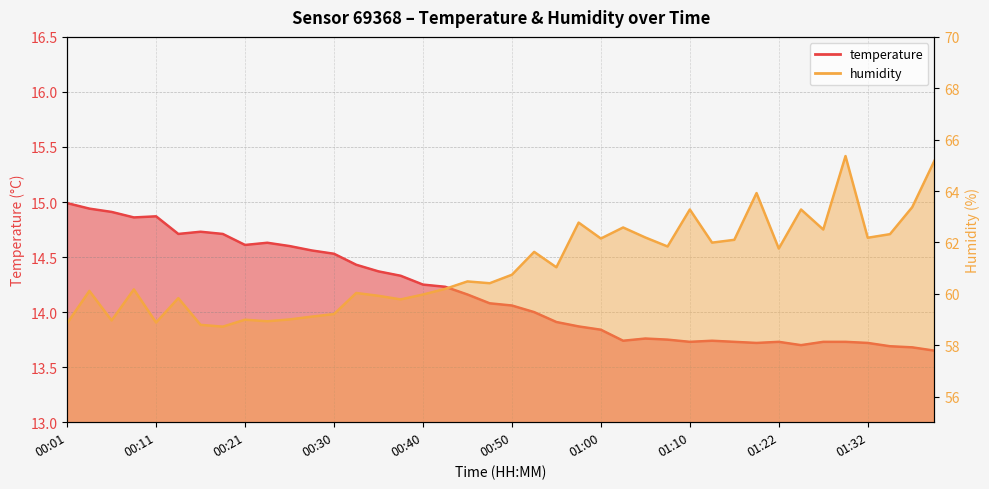

What is the value of the humidity point at the 31st from the left?

62.1